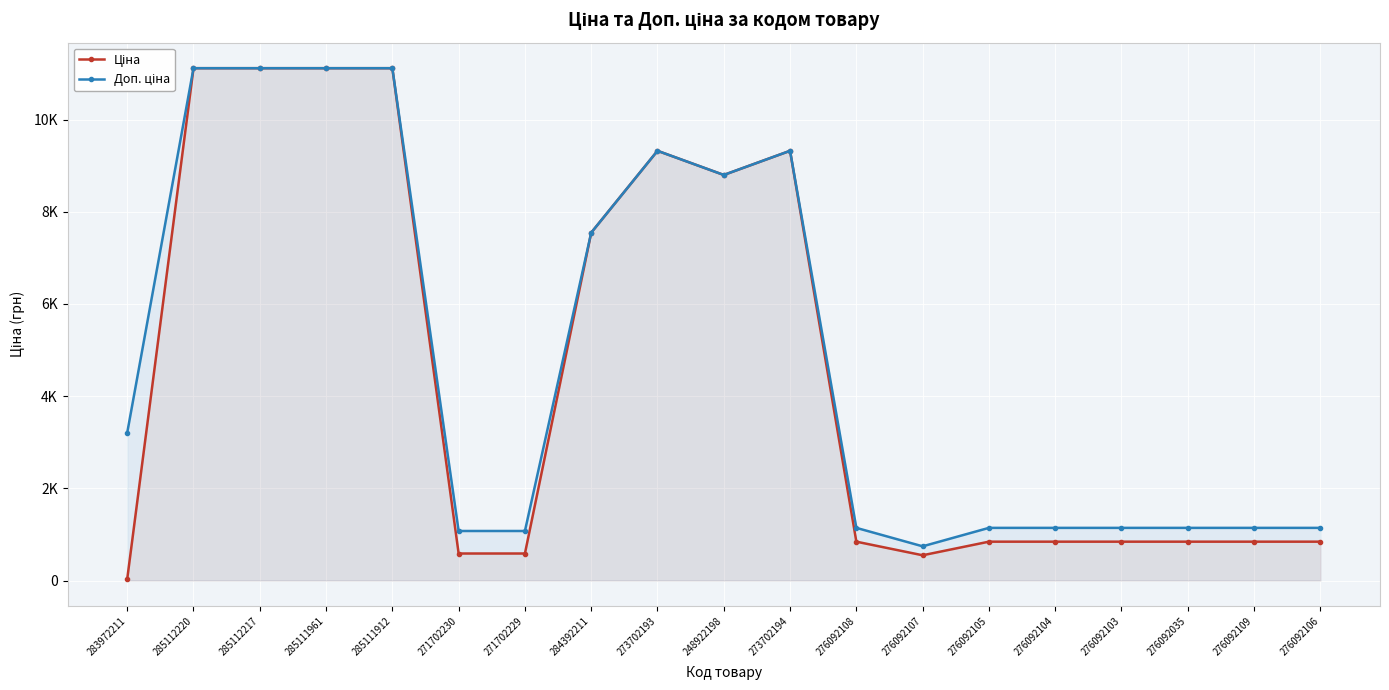

How many categories are shown in the chart?

19